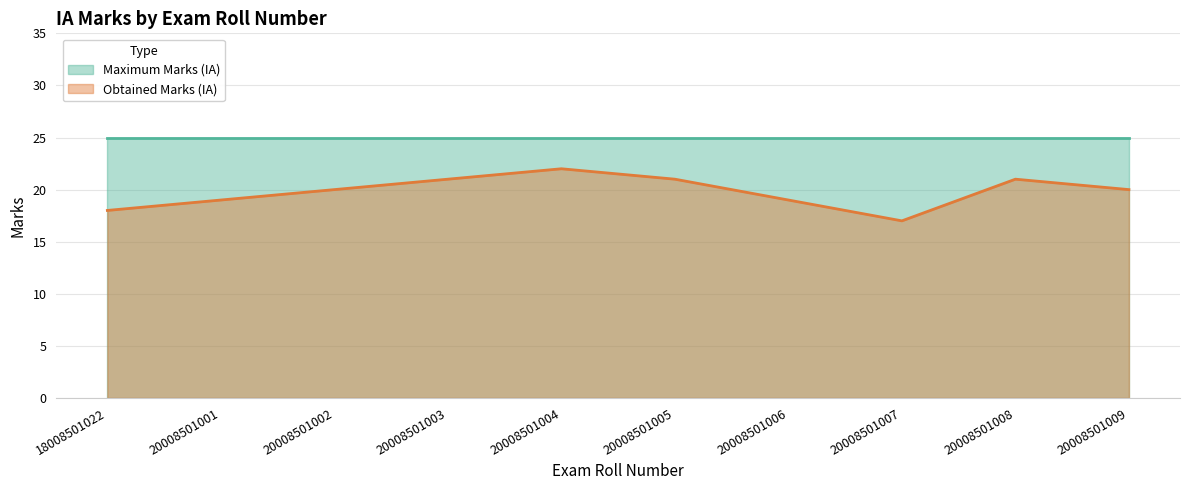

Count the number of data series in this chart.

2